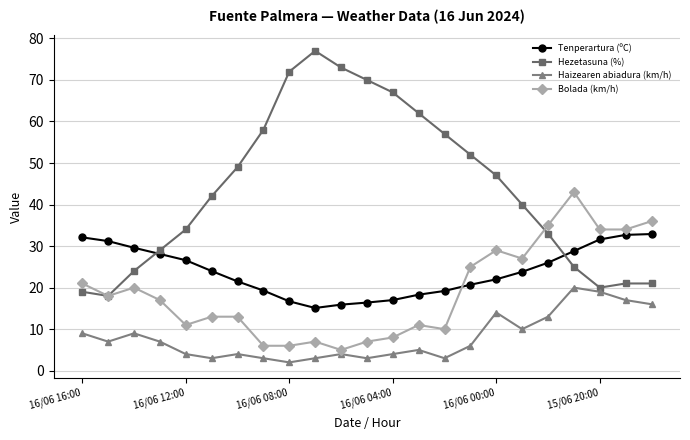

Rank the series by their maximum value, from highest to lowest.

Hezetasuna (%), Bolada (km/h), Tenperartura (ºC), Haizearen abiadura (km/h)